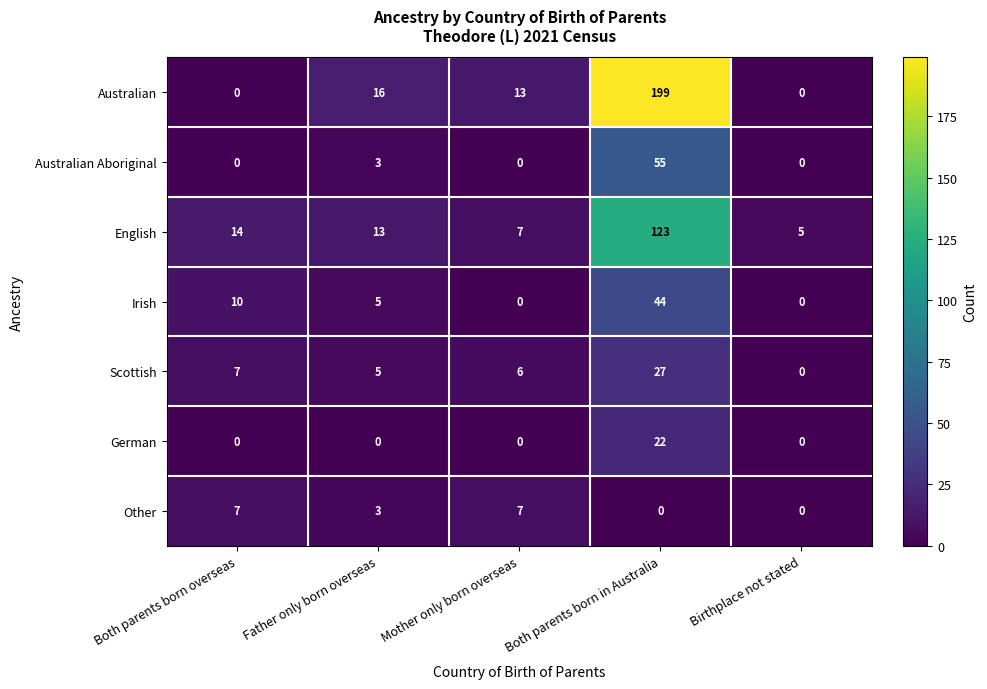

Which series has the widest spread of values?

Australian